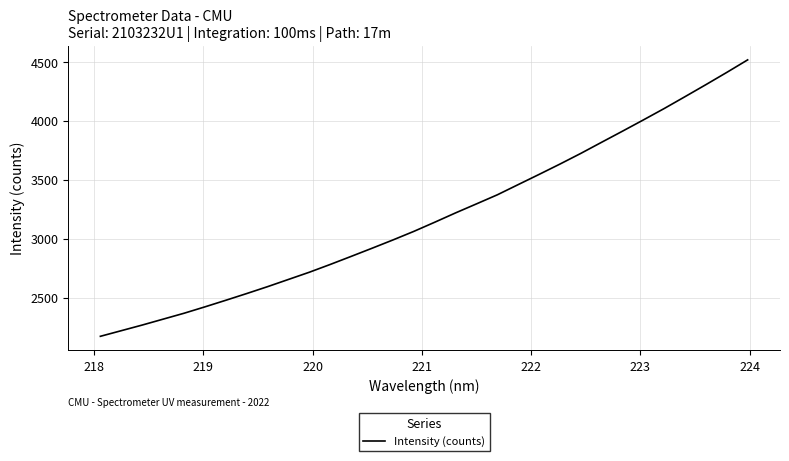

How many series are shown in this chart?

1